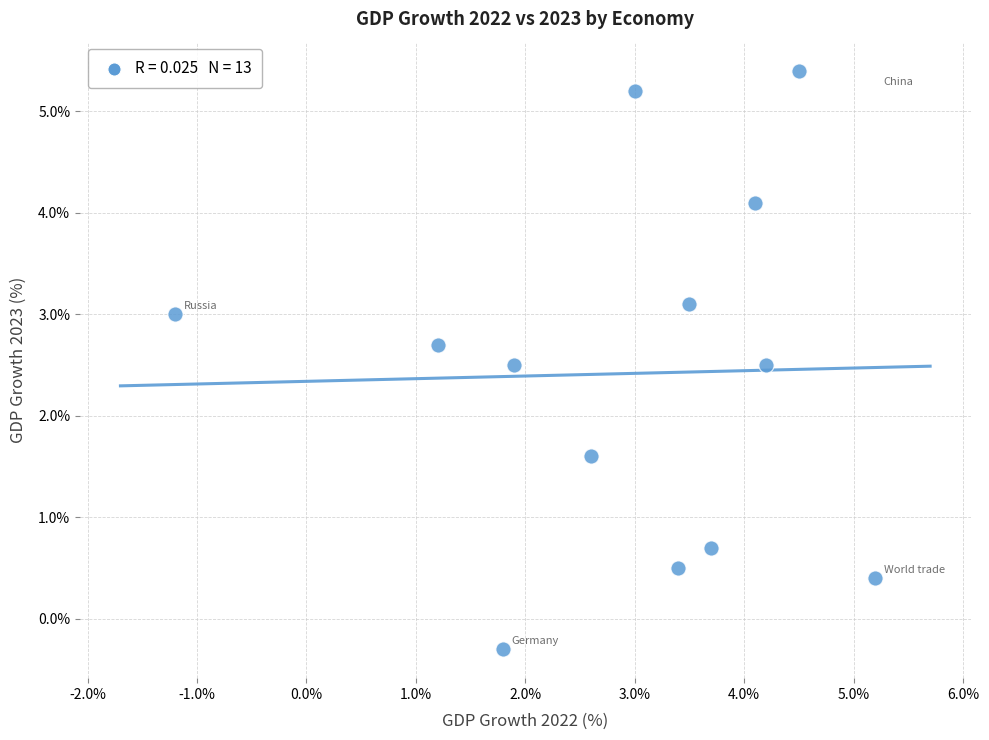

What is the range of Y values (max minus min)?

5.7